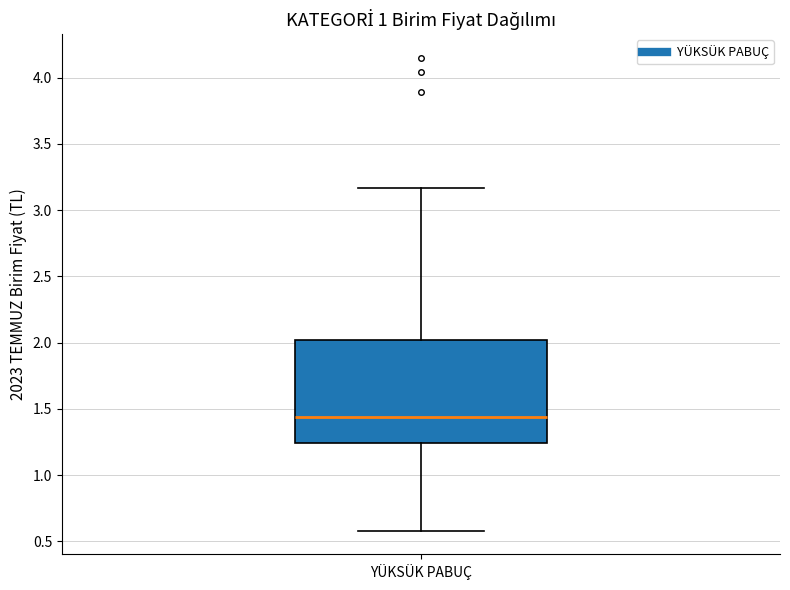

Transcribe this box plot: give where the median line is, the range the box spans, and where the two whiskers end, as read against the y-axis. The values are not printed on the chart, so give them approximately, as read against the axis.

median 1.45, box 1.25 to 2.00, whiskers 0.60 to 3.15